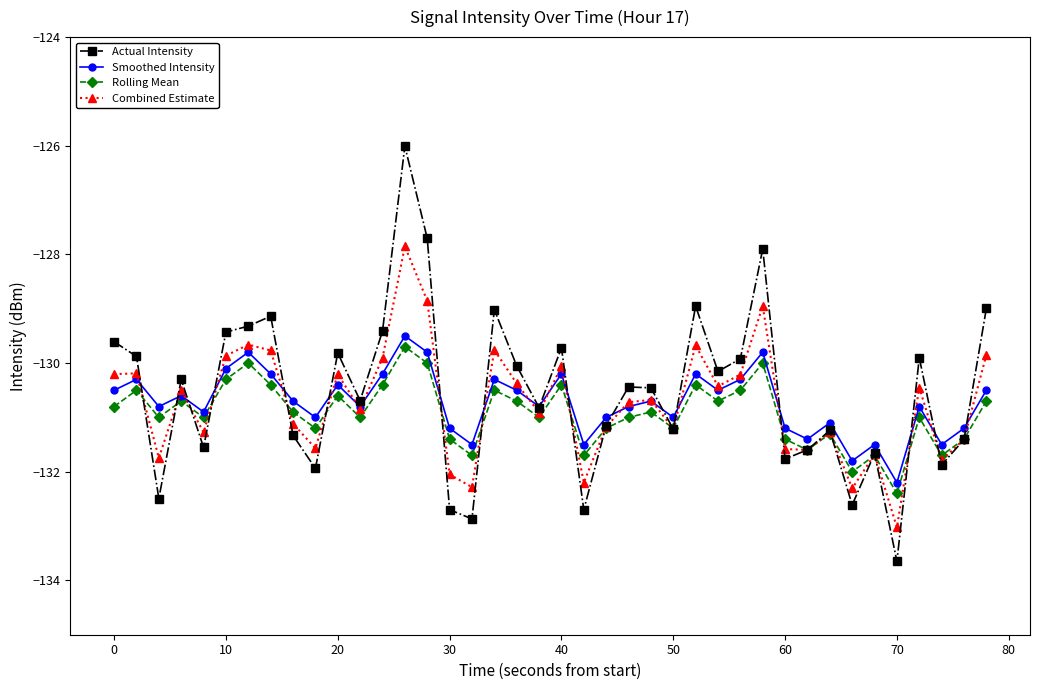

Does the chart have visible grid lines?

No